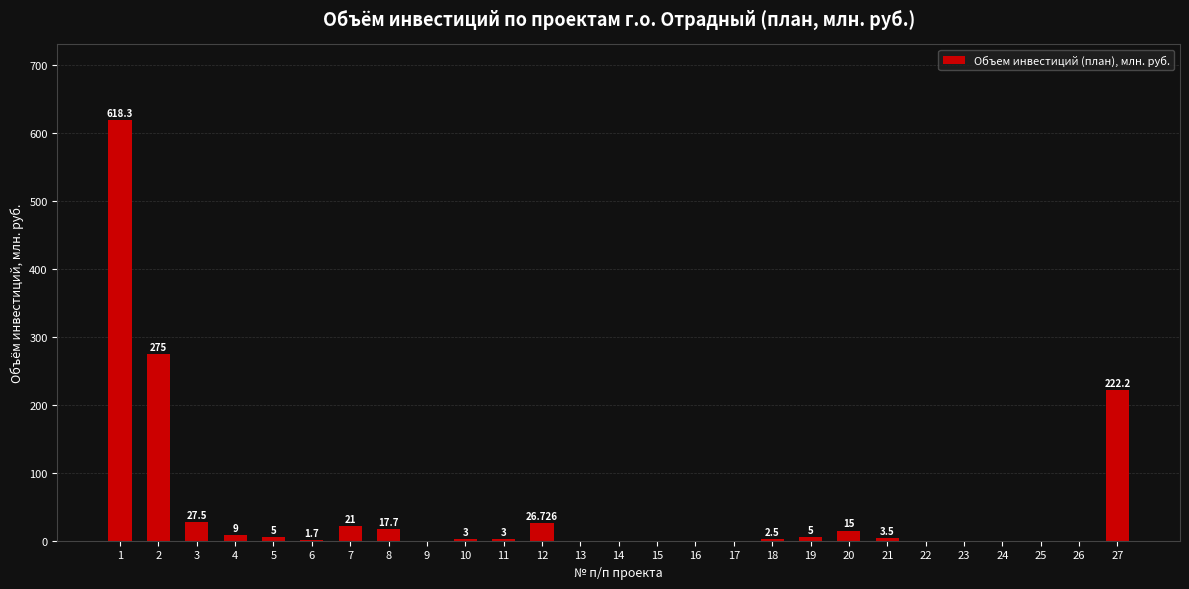

What is the difference between the second highest and second lowest values?

275.0